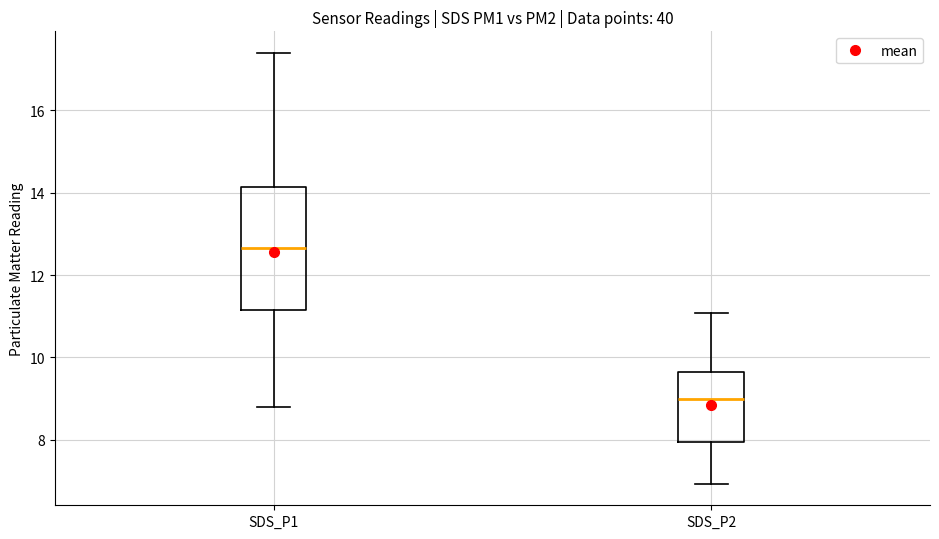

Comparing the boxes themselves (not the whiskers), which one is the tallest?

SDS_P1